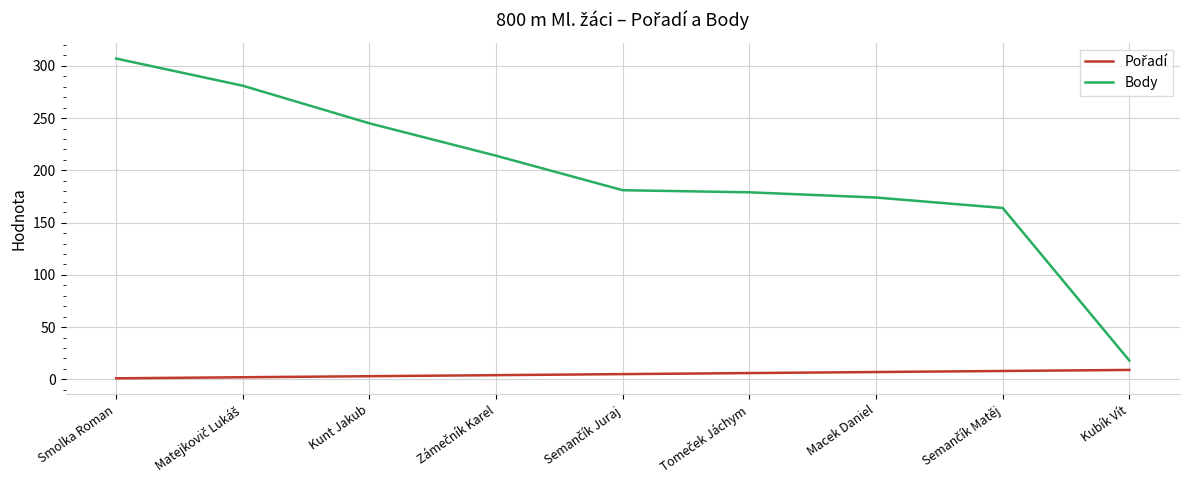

At which category is the sum across all series the highest?

Smolka Roman